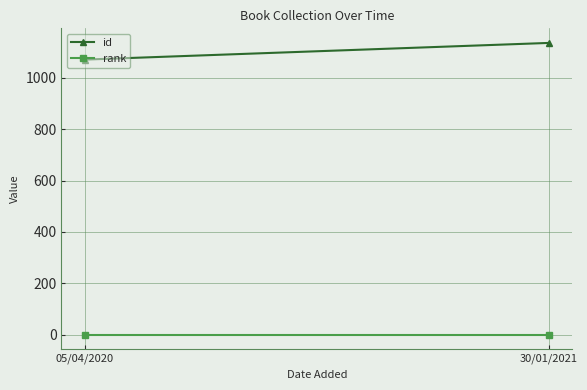

What is the label of the 1st point from the right?

30/01/2021